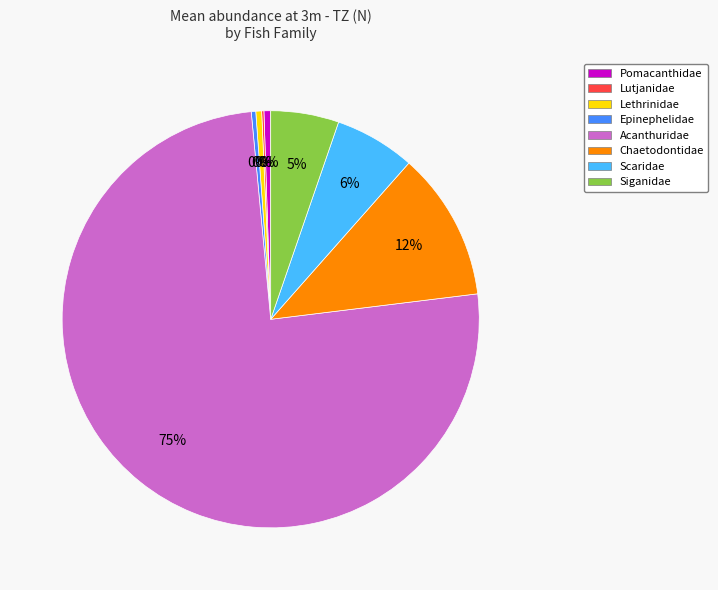

What is the majority slice?

Acanthuridae